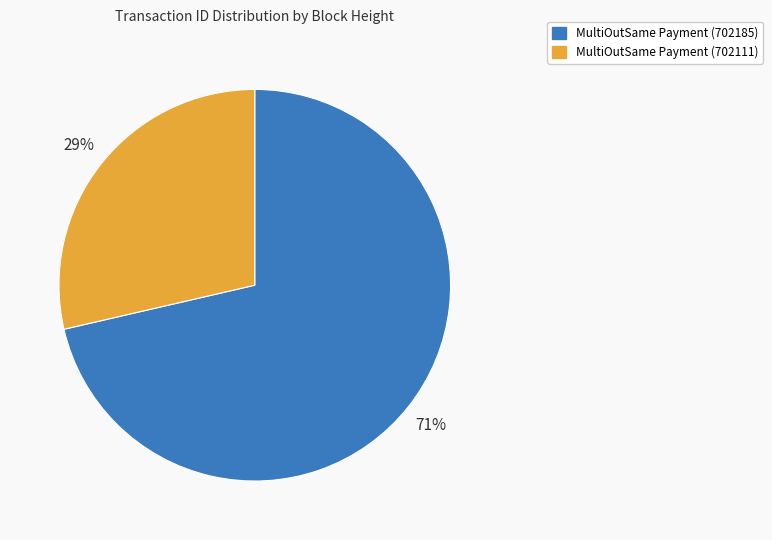

To the nearest percent, what portion does MultiOutSame Payment (702185) represent?

71%